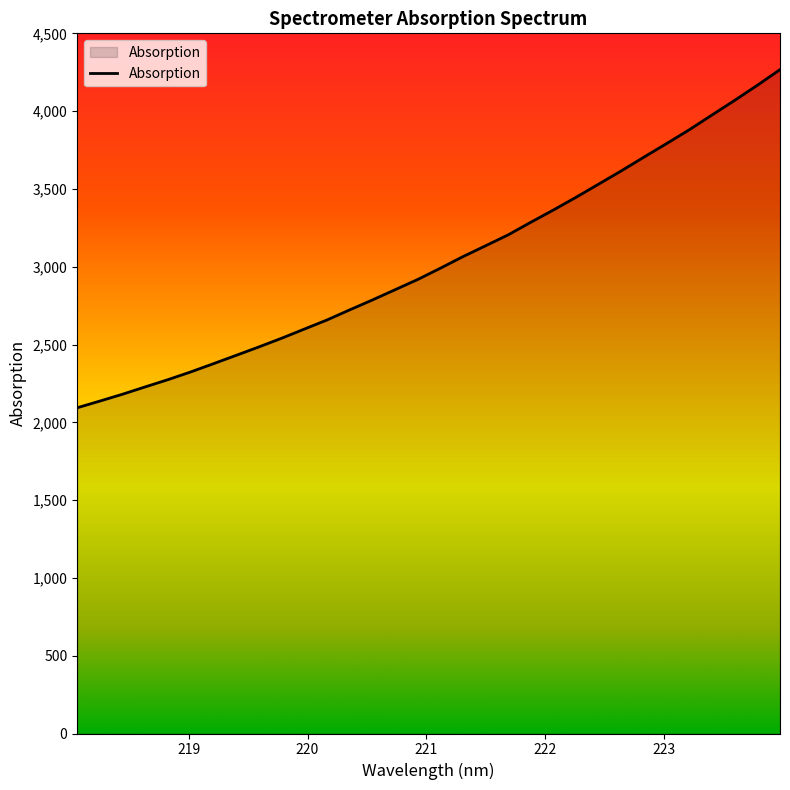

What is the difference between the maximum and minimum values?

2173.4